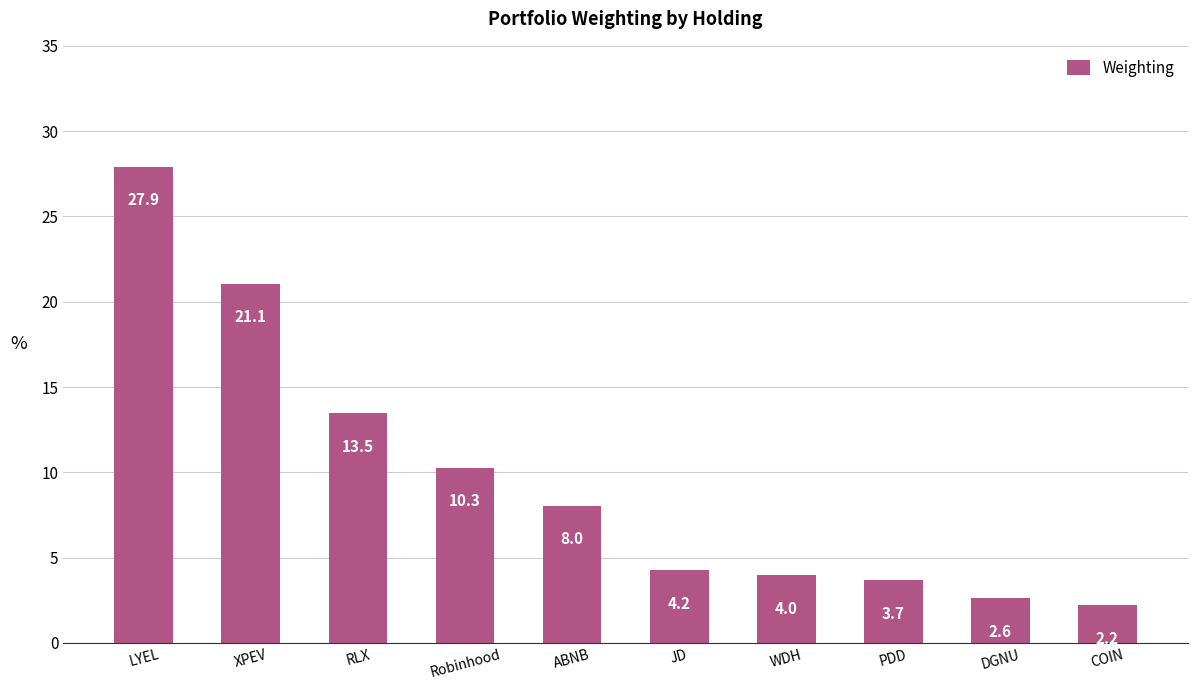

At which category does the chart reach its minimum across all series?

COIN